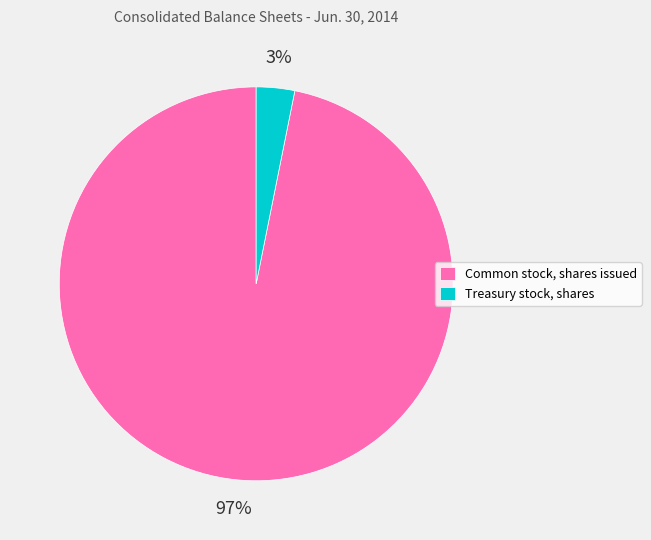

Is the sum of Common stock, shares issued and Treasury stock, shares greater than half?

Yes